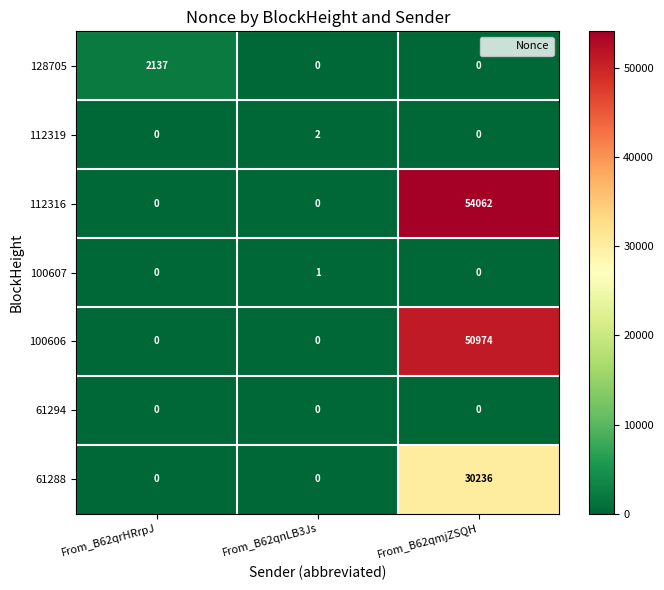

What is the highest value of the 112316 series?

54062